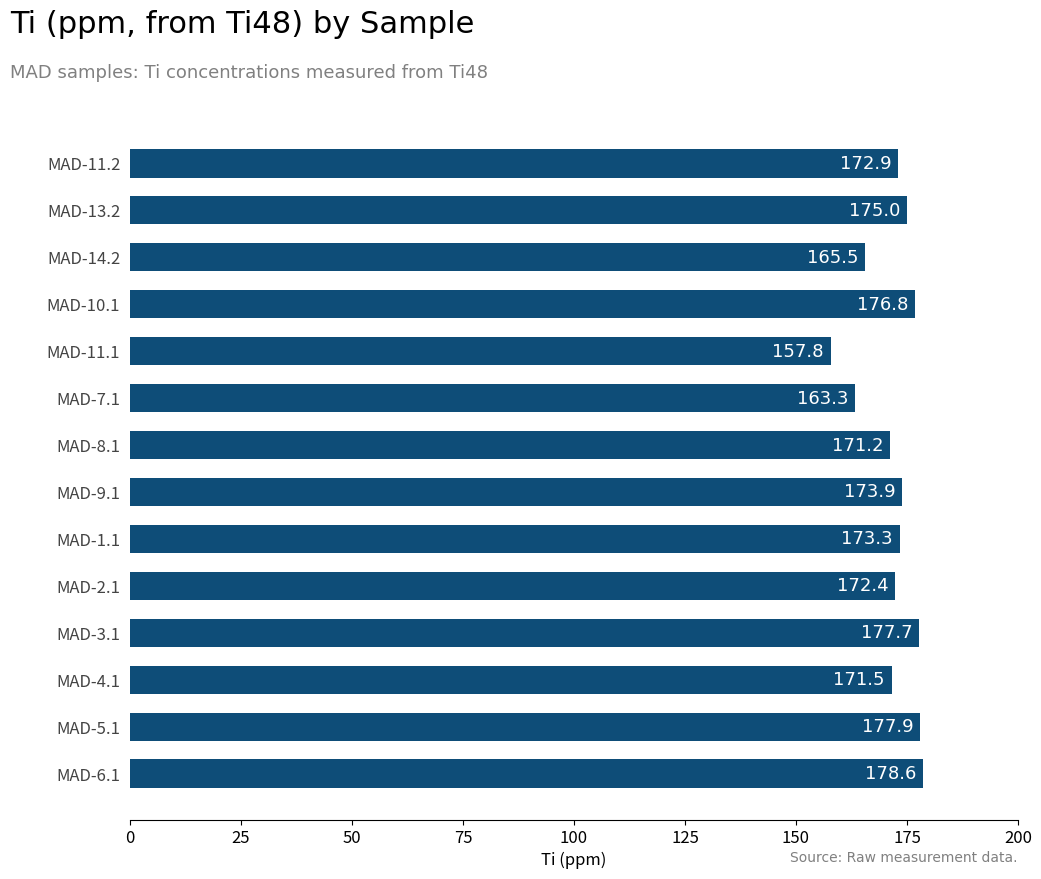

How many bars are there in total?

14